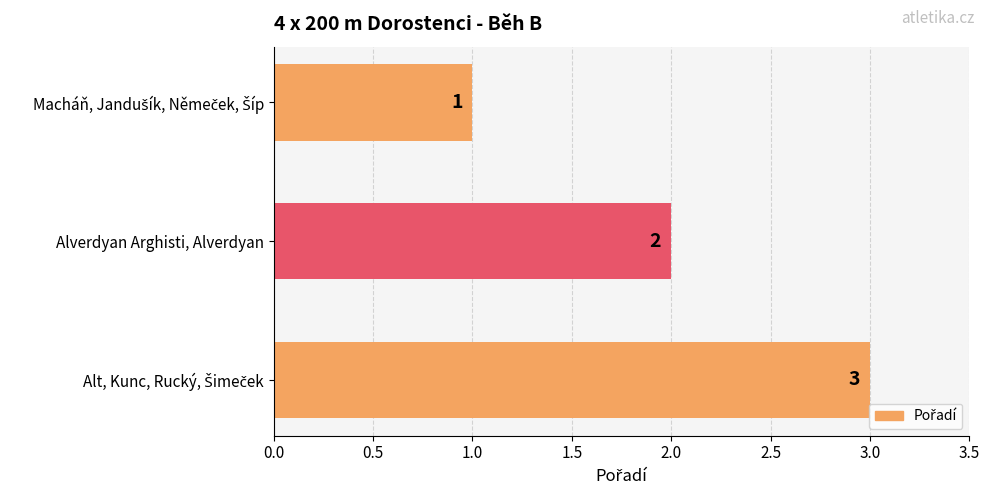

What is the sum of all values?

6